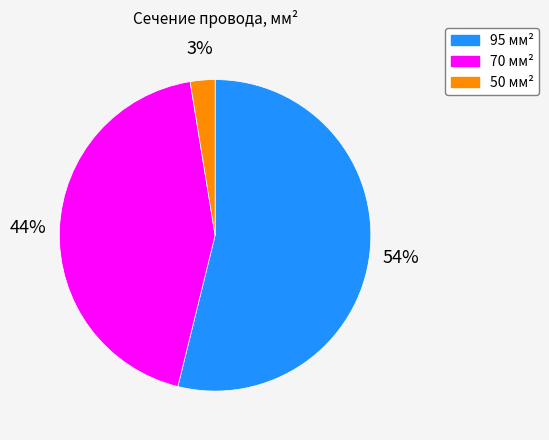

To the nearest percent, what is the average slice percentage?

33%